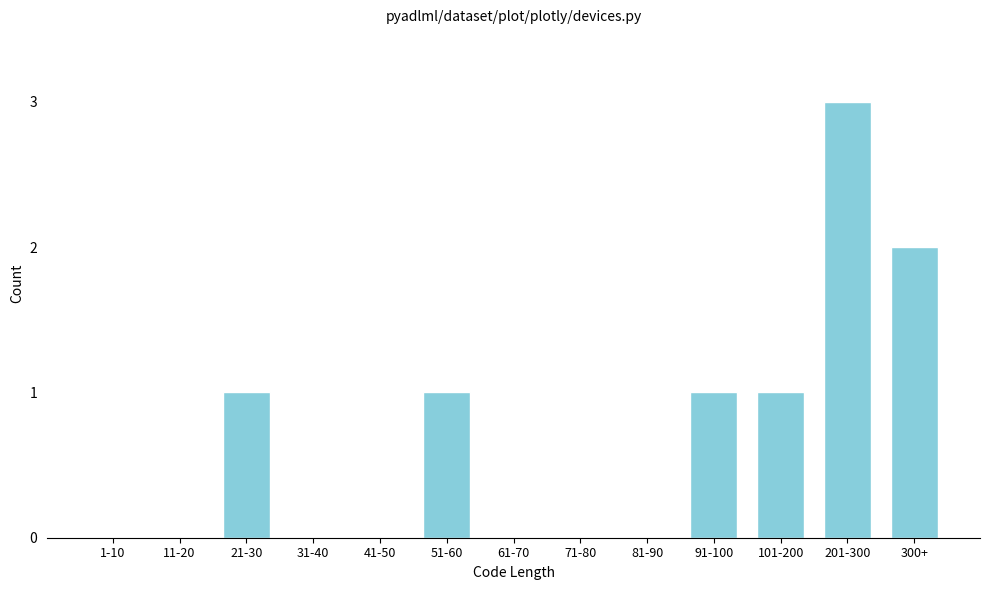

Reading right to left, transcribe all the data shown in this chart.

300+=2	201-300=3	101-200=1	91-100=1	81-90=0	71-80=0	61-70=0	51-60=1	41-50=0	31-40=0	21-30=1	11-20=0	1-10=0